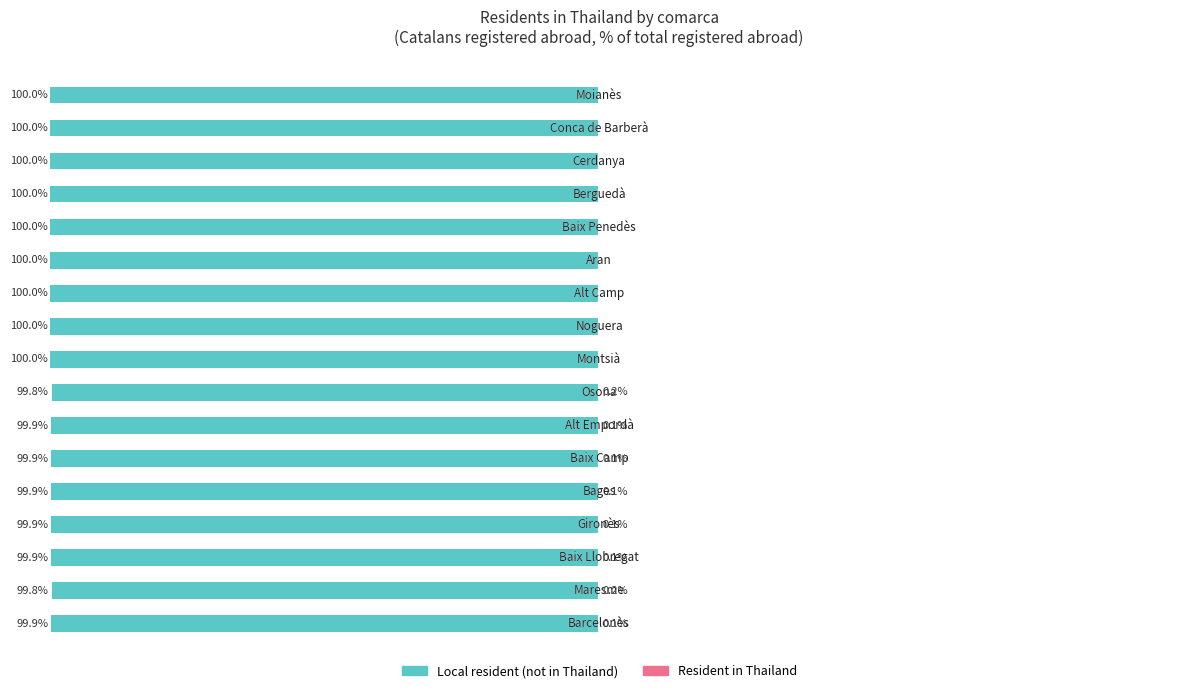

Reading left to right, what are all the values shown in this chart?

Local resident (not in Thailand): -99.9	-99.8	-99.9	-99.9	-99.9	-99.9	-99.9	-99.8	-100.0	-100.0	-100.0	-100.0	-100.0	-100.0	-100.0	-100.0	-100.0
Resident in Thailand: 0.1	0.2	0.1	0.1	0.1	0.1	0.1	0.2	0.0	0.0	0.0	0.0	0.0	0.0	0.0	0.0	0.0